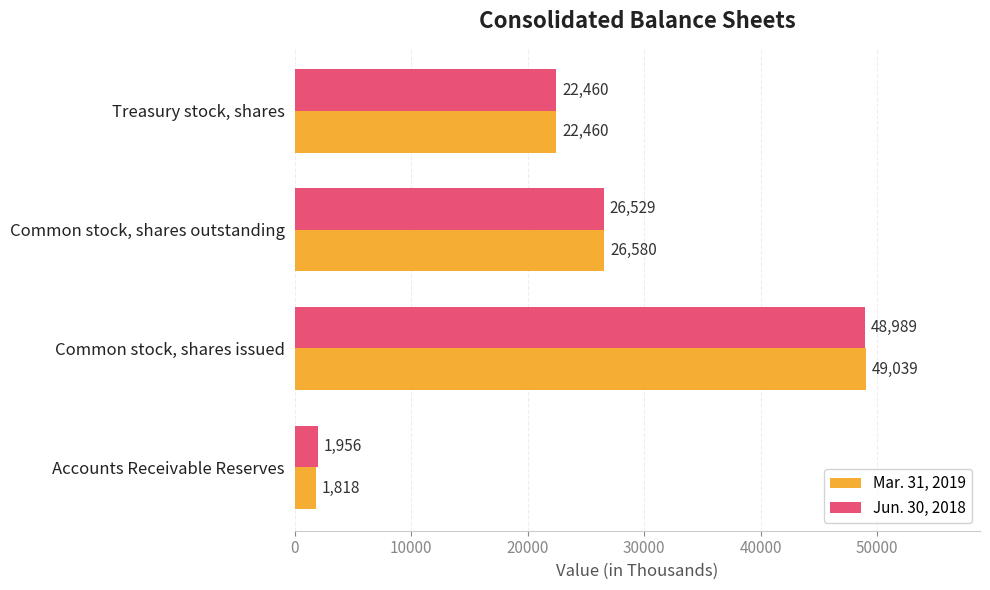

True or false: Mar. 31, 2019 has a value of 49039 at Common stock, shares issued.

True